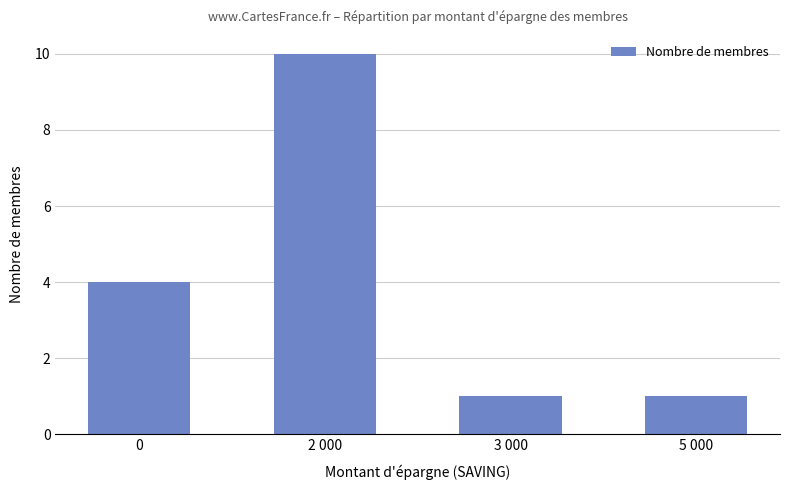

Does the chart contain stacked bars?

No